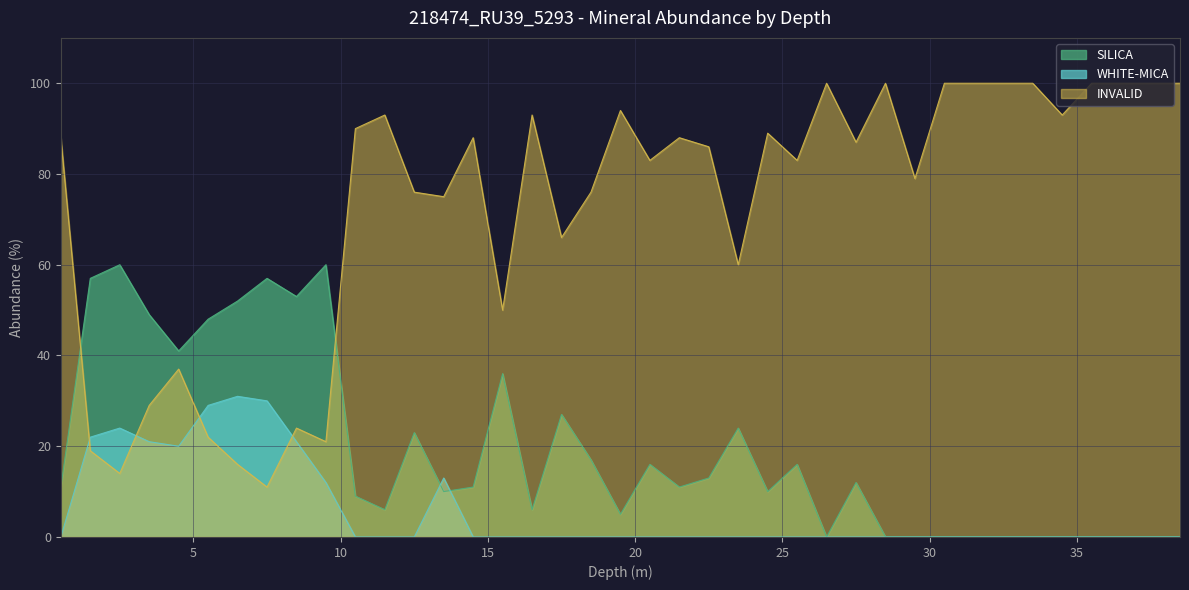

Where is WHITE-MICA nearest to the value 15?

13.5